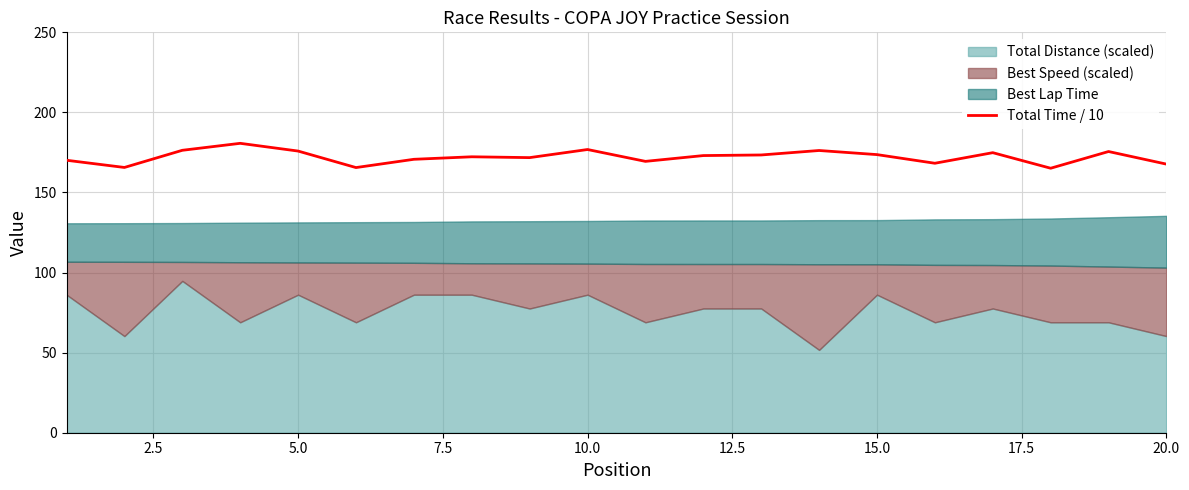

Reading left to right, transcribe all the data shown in this chart.

170.1	165.6	176.3	180.7	175.9	165.6	170.7	172.3	171.8	176.8	169.4	173.0	173.4	176.2	173.7	168.3	174.9	165.1	175.6	167.7